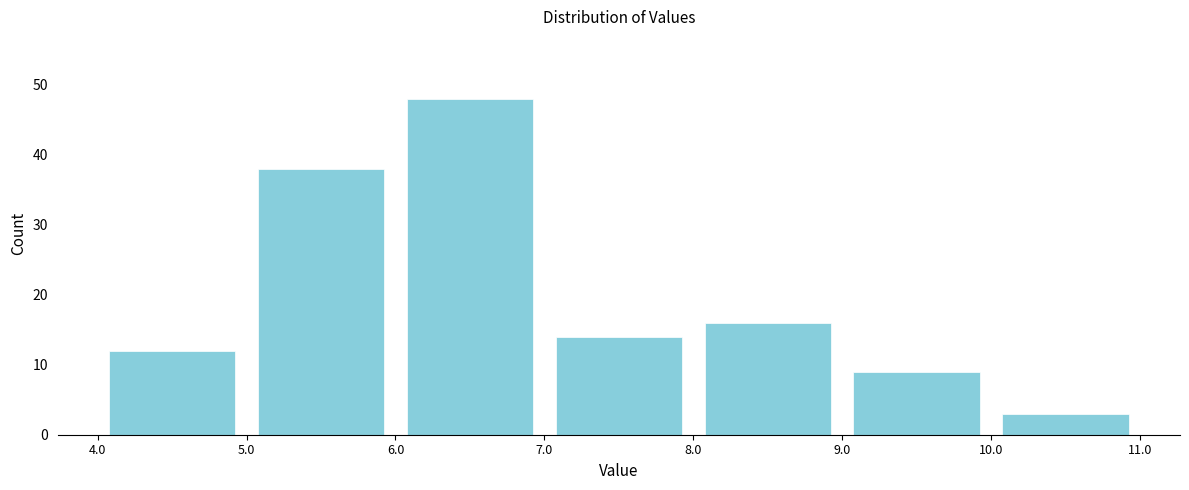

Reading left to right, list every bar in this chart as the range it spans on the x-axis followed by its height. The values are not printed on the chart, so give them approximately, as read against the axis.

4.0 to 5.0: 12
5.0 to 6.0: 38
6.0 to 7.0: 48
7.0 to 8.0: 14
8.0 to 9.0: 16
9.0 to 10.0: 9
10.0 to 11.0: 3